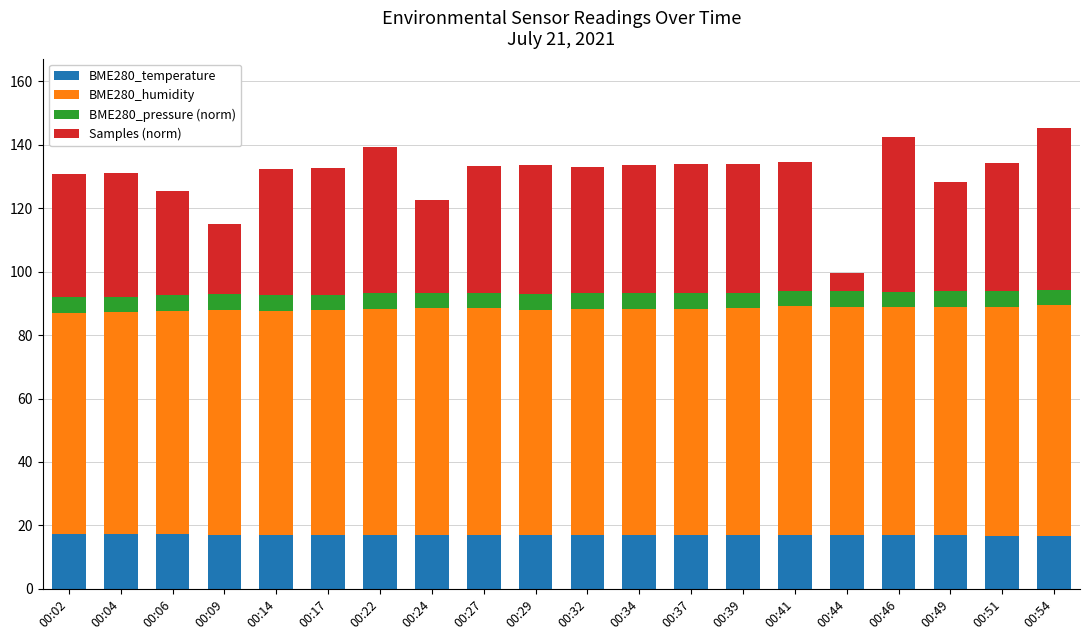

What are all the series names shown in the legend?

BME280_temperature, BME280_humidity, BME280_pressure (norm), Samples (norm)